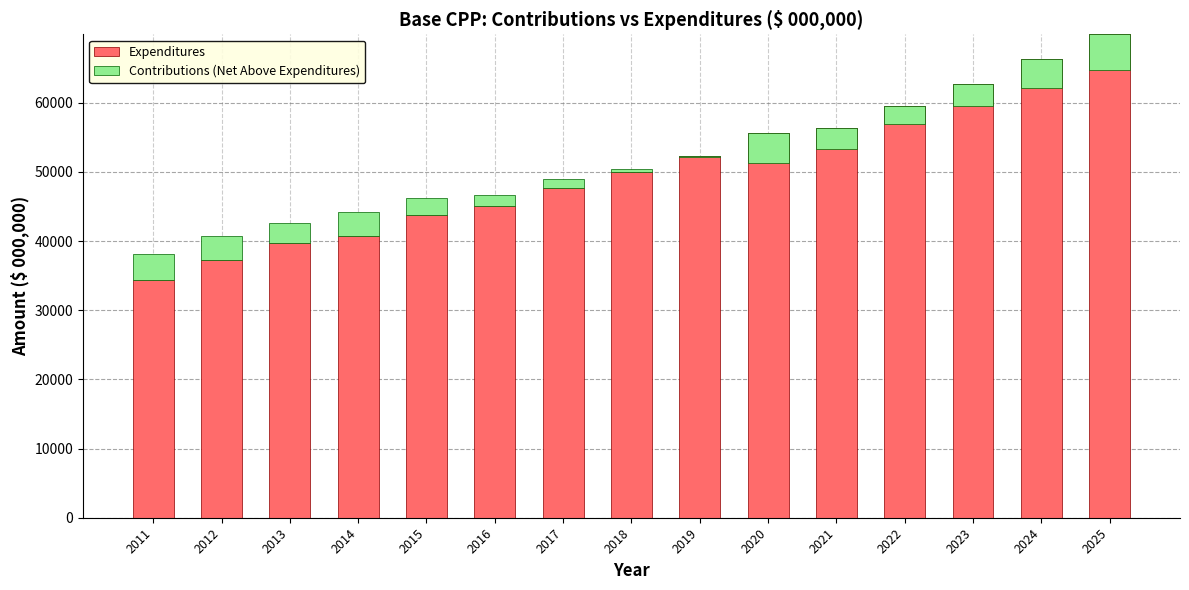

What are all the series names shown in the legend?

Expenditures, Contributions (Net Above Expenditures)